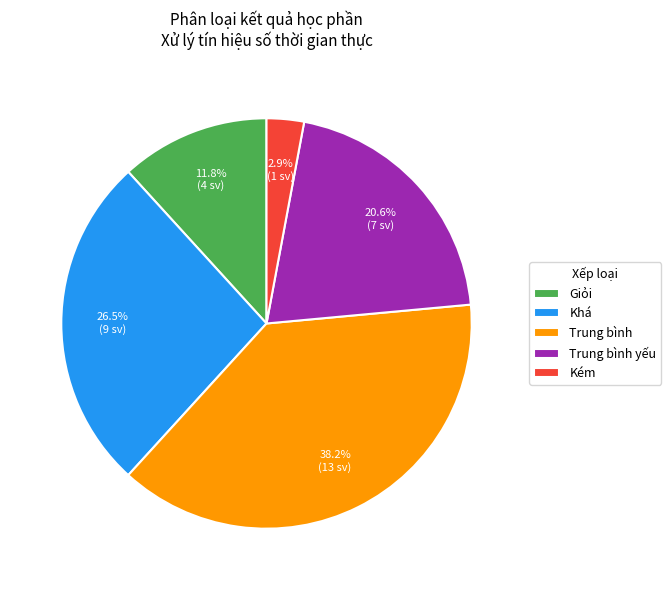

What percentage is NOT represented by Kém?

97.1%